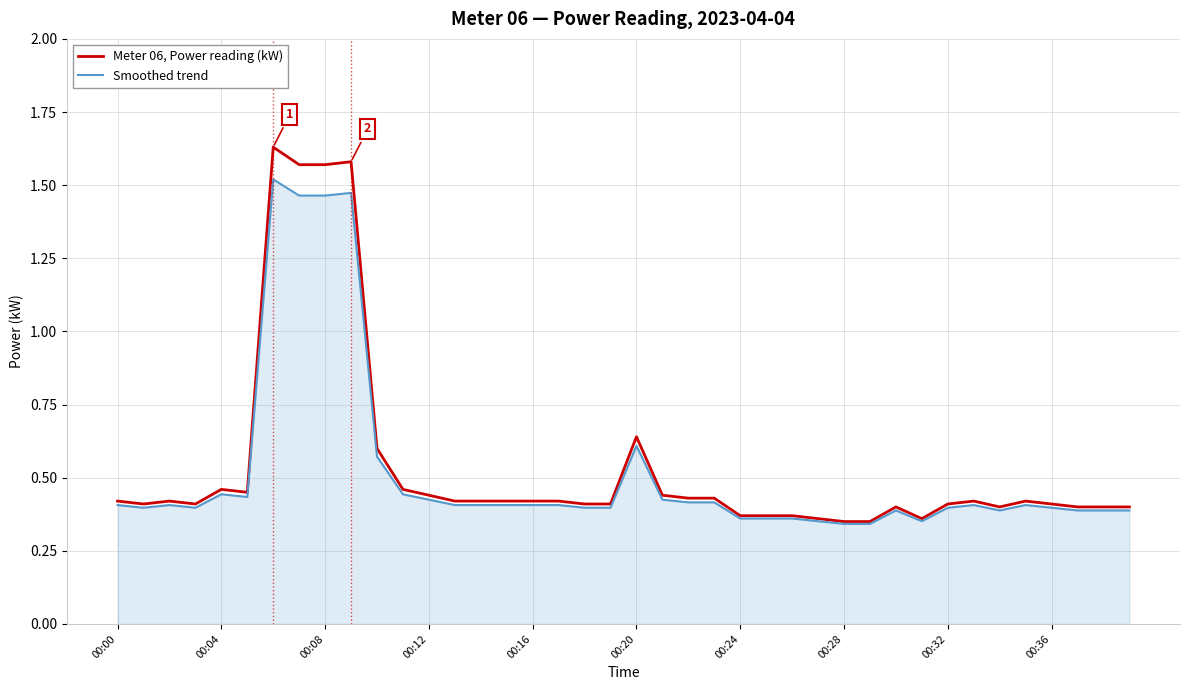

List the series in order of their overall mean, lowest first.

Smoothed trend, Meter 06, Power reading (kW)